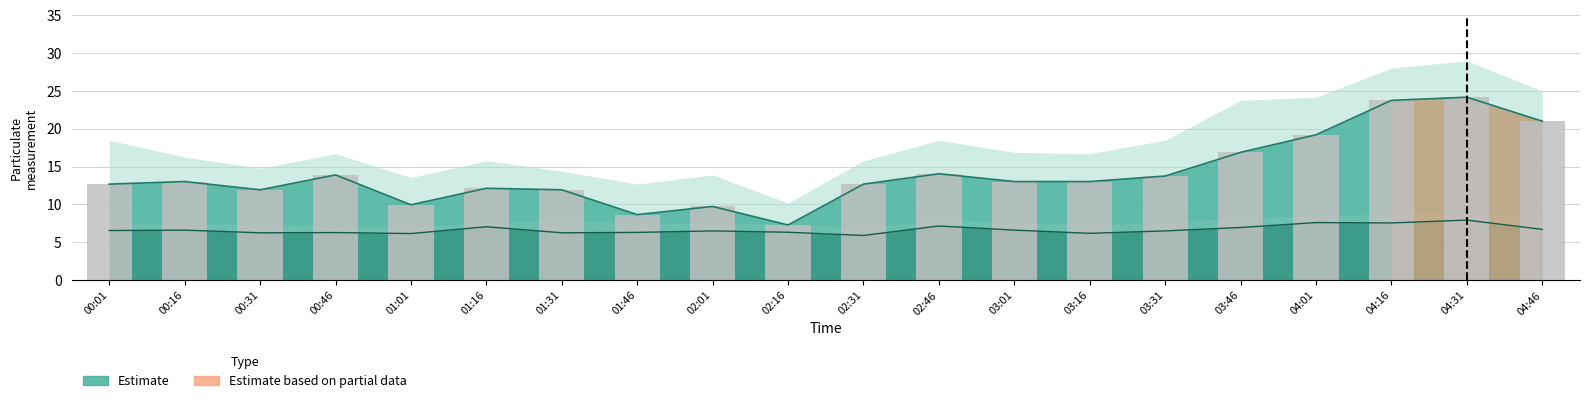

Which label corresponds to the largest value in the chart?

04:31